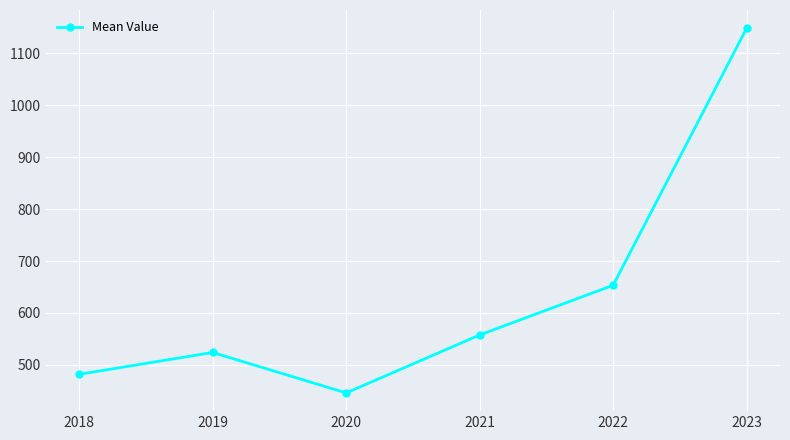

What is the ratio of the value at 2021 to the value at 2018?

1.2